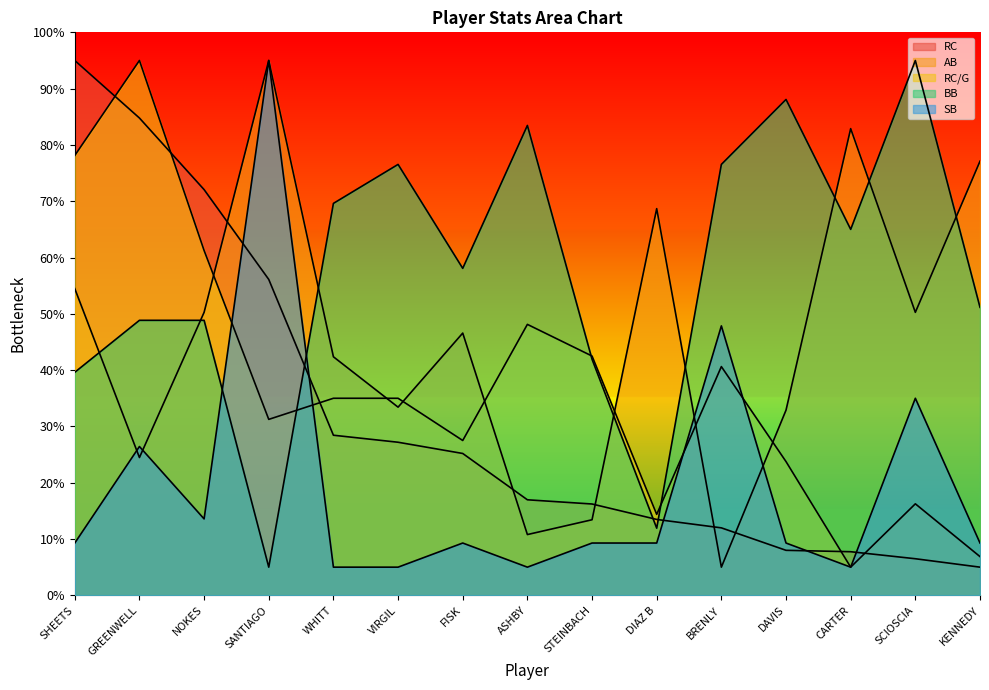

Rank the series by their maximum value, from lowest to highest.

RC, AB, RC/G, BB, SB